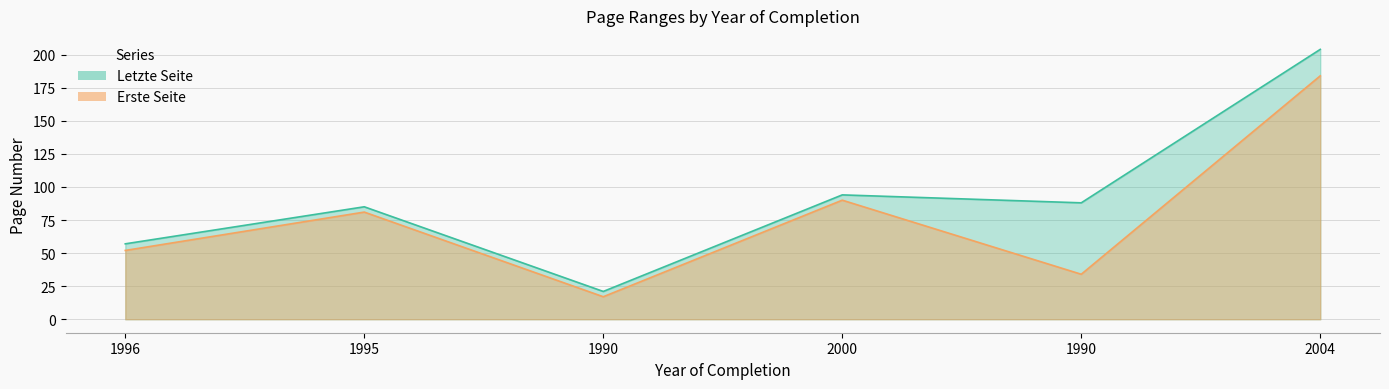

Which category has the lowest value in the Erste Seite series?

1990